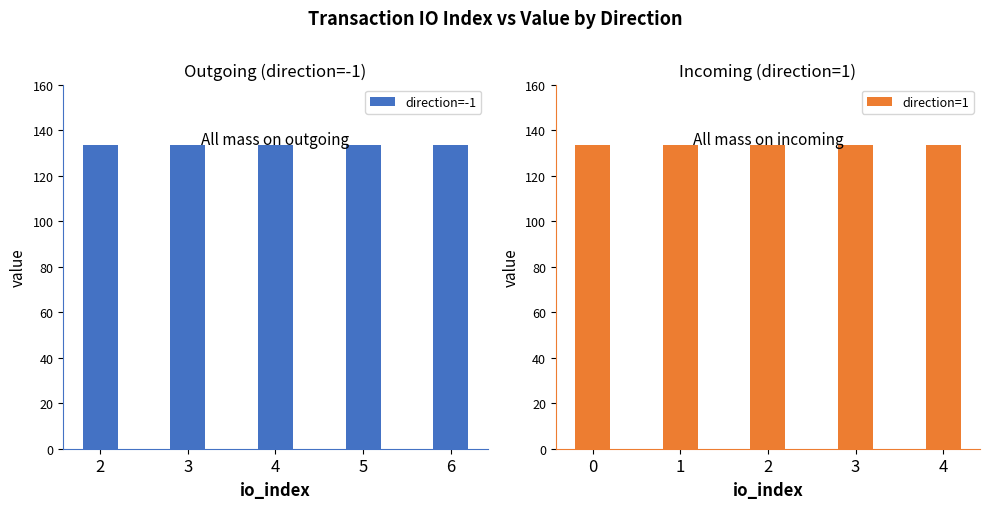

Reading left to right, what are all the values shown in this chart?

direction: 2=-1.0	3=-1.0	4=-1.0	5=-1.0	6=-1.0	0=1.0	1=1.0	2=1.0	3=1.0	4=1.0
value: 2=133.3	3=133.3	4=133.3	5=133.3	6=133.3	0=133.3	1=133.3	2=133.3	3=133.3	4=133.3